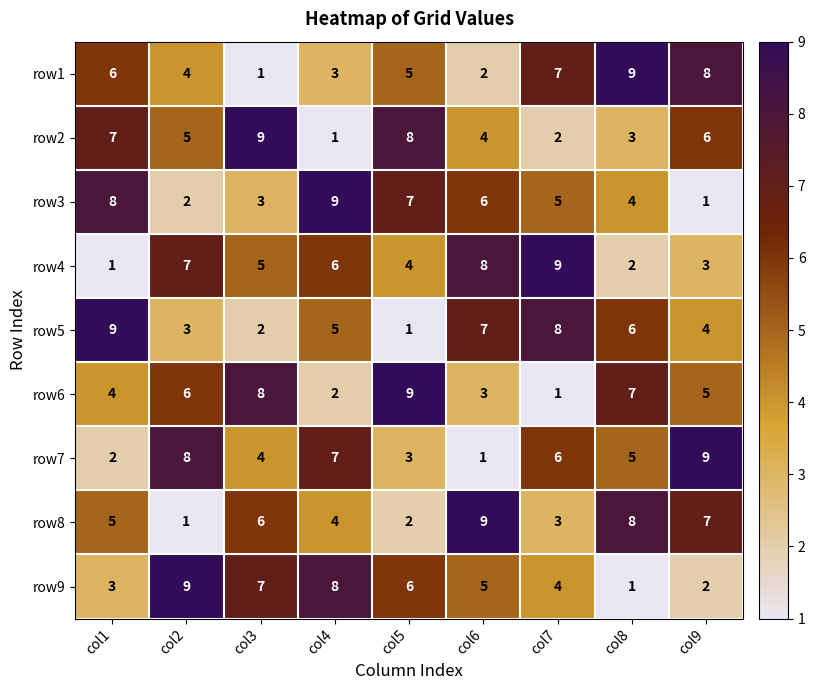

What is the difference between the maximum and minimum values in the row1 series?

8